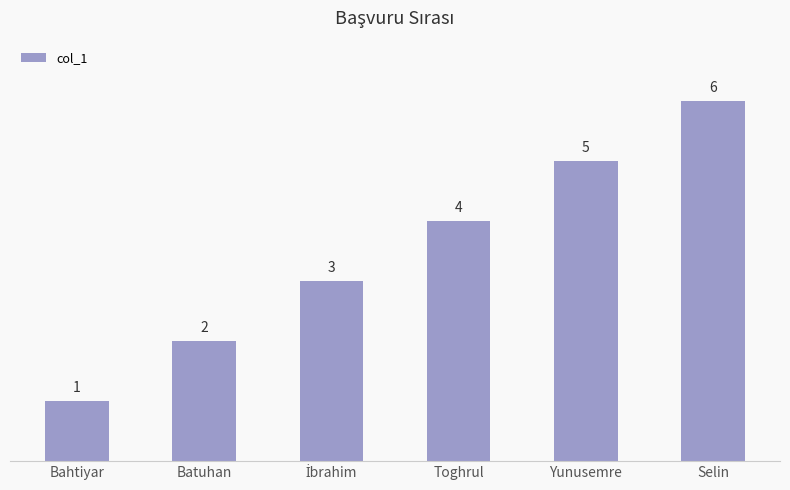

How many values are between 2 and 5?

4